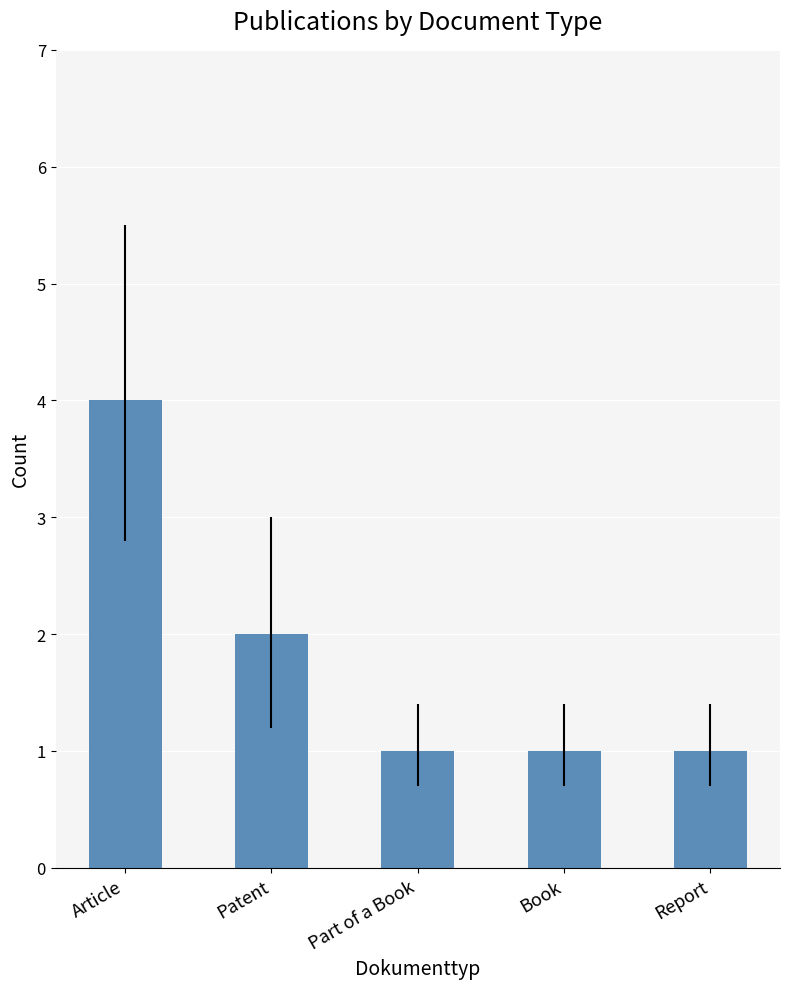

What is the sum of all values?

9